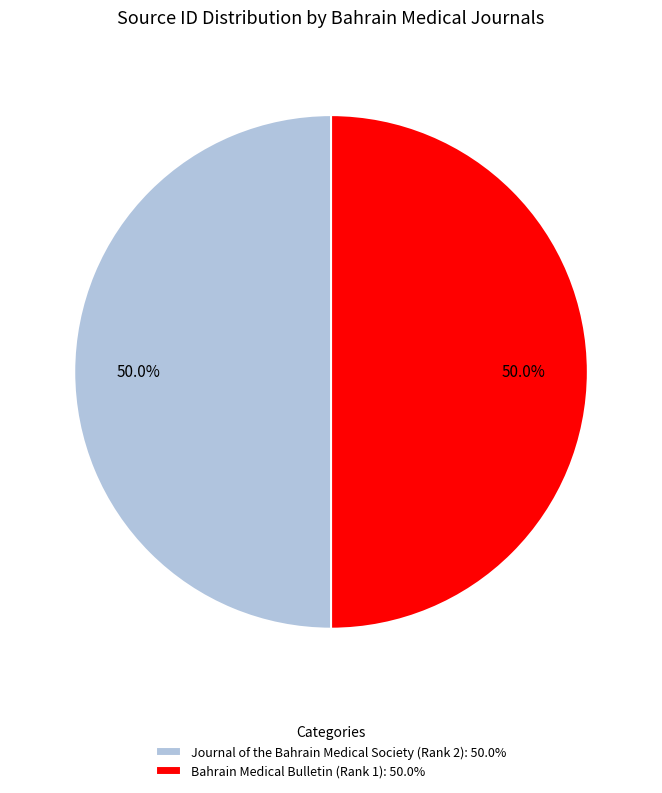

Is it true that Bahrain Medical Bulletin (Rank 1) is 57% of the pie?

False